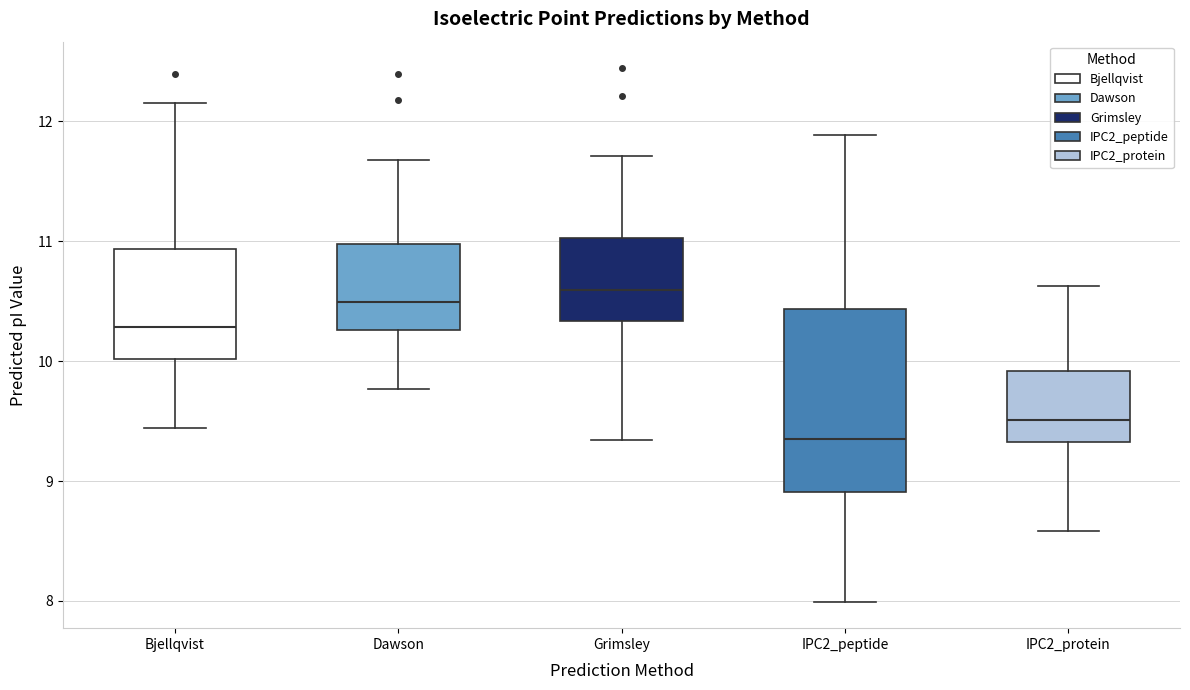

Comparing the boxes themselves (not the whiskers), which one is the tallest?

IPC2_peptide